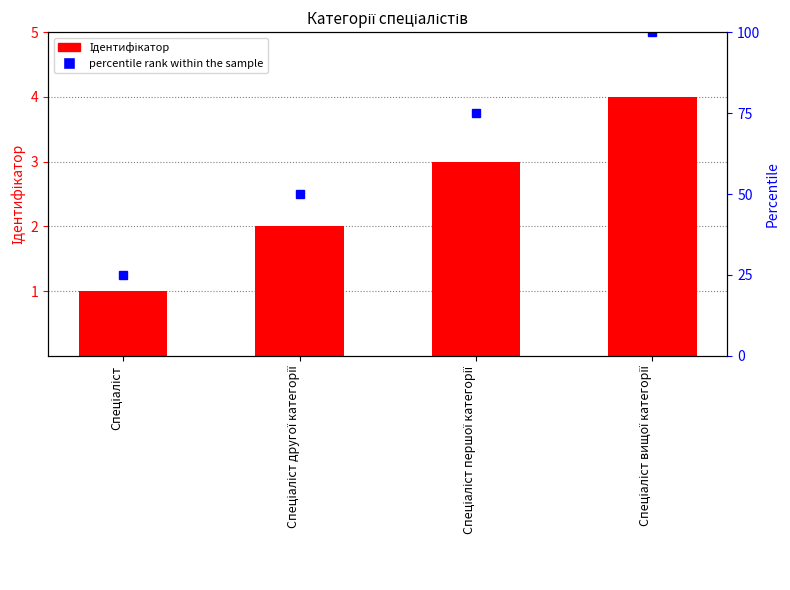

Reading left to right, list all the values displayed in this chart.

Ідентифікатор: Спеціаліст=1	Спеціаліст другої категорії=2	Спеціаліст першої категорії=3	Спеціаліст вищої категорії=4
percentile rank within the sample: Спеціаліст=25	Спеціаліст другої категорії=50	Спеціаліст першої категорії=75	Спеціаліст вищої категорії=100